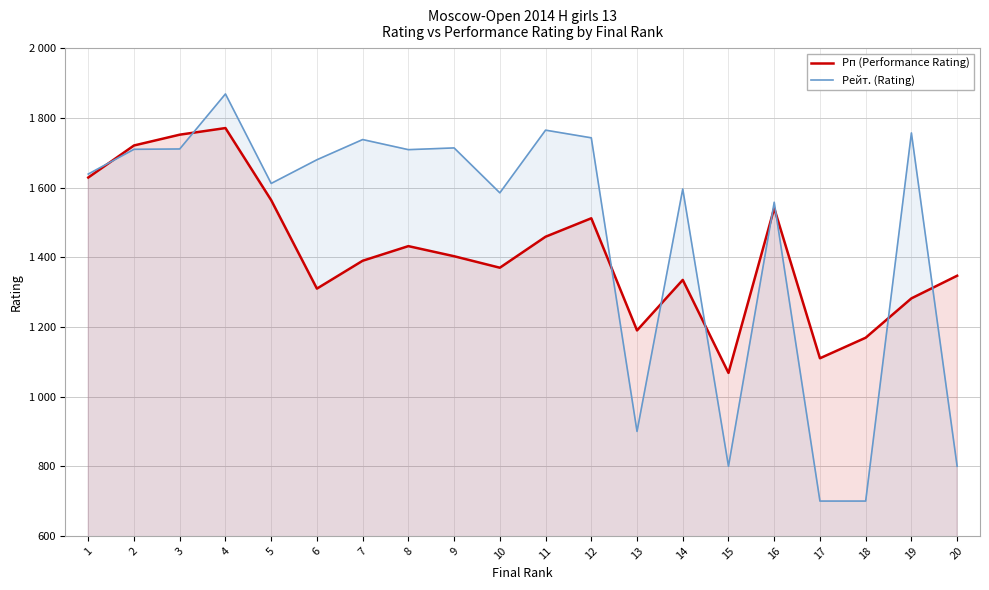

Reading left to right, what are all the values shown in this chart?

Рп (Performance Rating): 1629	1721	1752	1771	1564	1310	1390	1432	1403	1370	1459	1512	1190	1335	1068	1541	1110	1169	1282	1347
Рейт. (Rating): 1639	1710	1711	1869	1612	1680	1738	1709	1714	1585	1765	1743	900	1596	800	1558	700	700	1757	800